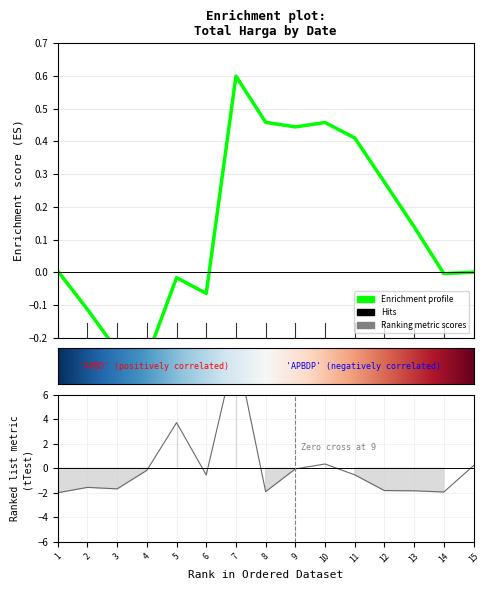

What is the maximum value shown in the chart?

9.8